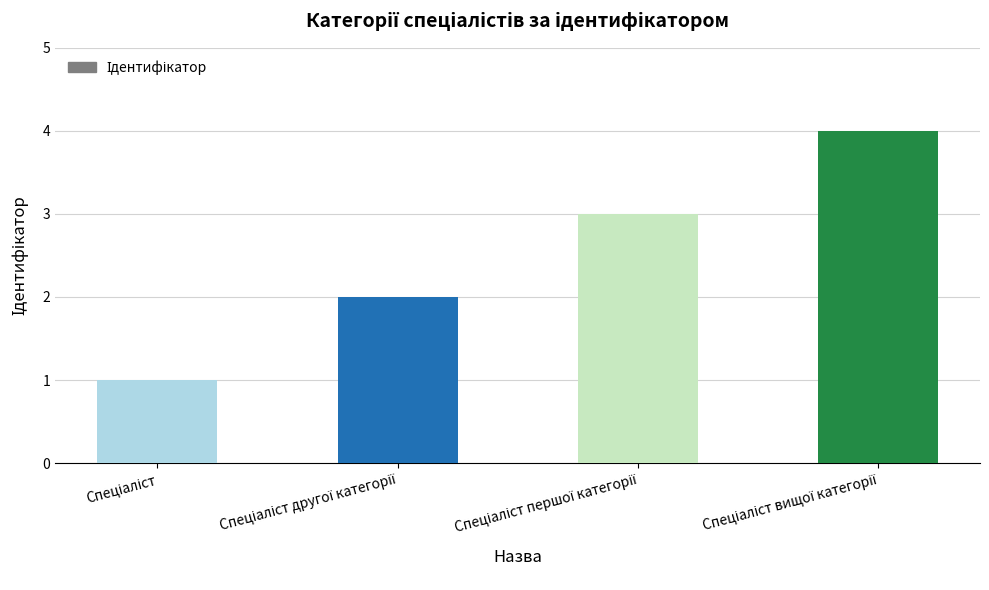

How many data points are less than 3?

2